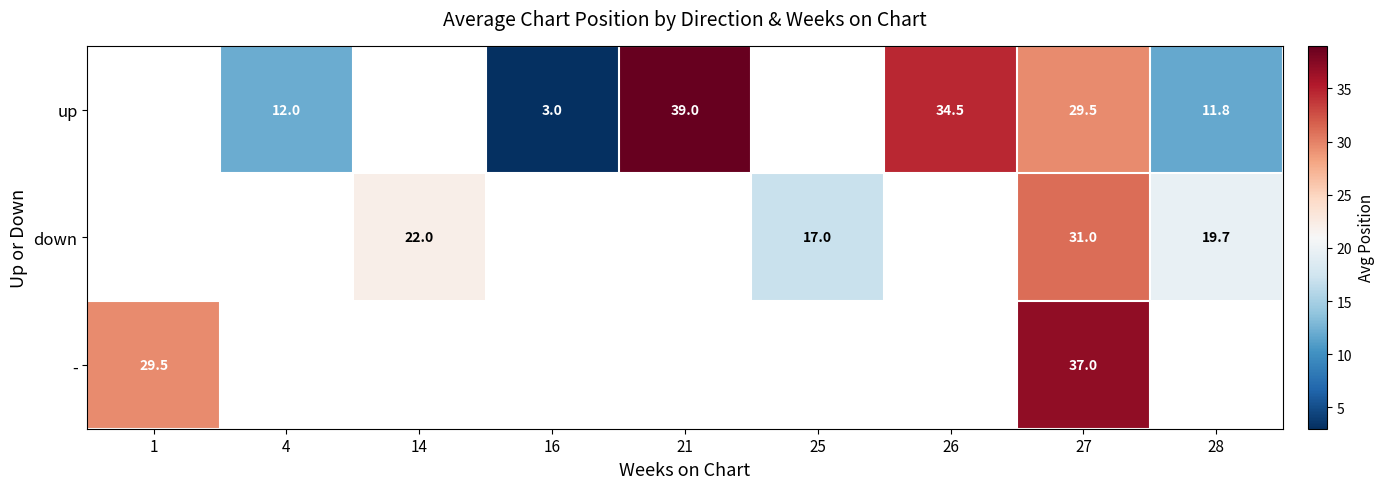

What is the sum of the up values at 27 and 21?

68.5